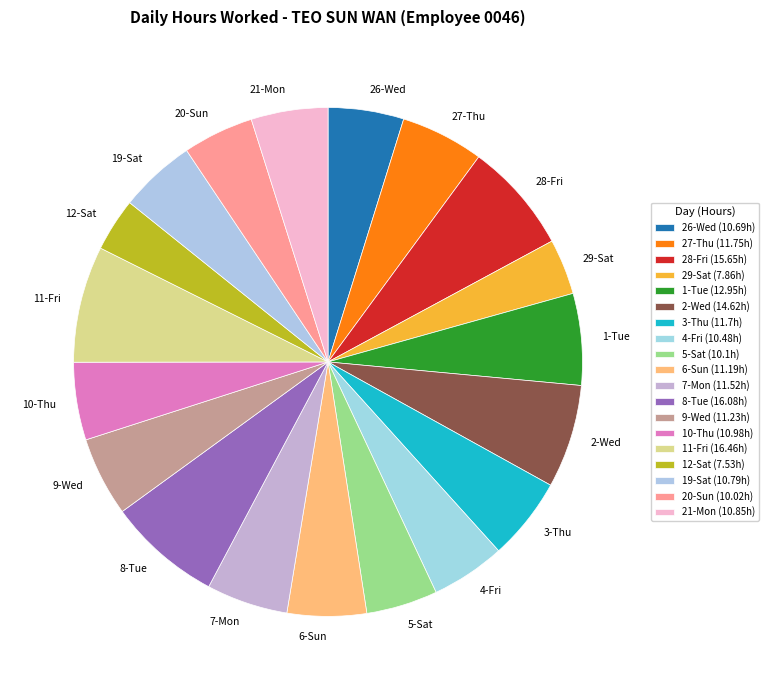

Approximately how many times larger is the value at 9-Wed compared to 12-Sat?

1.5